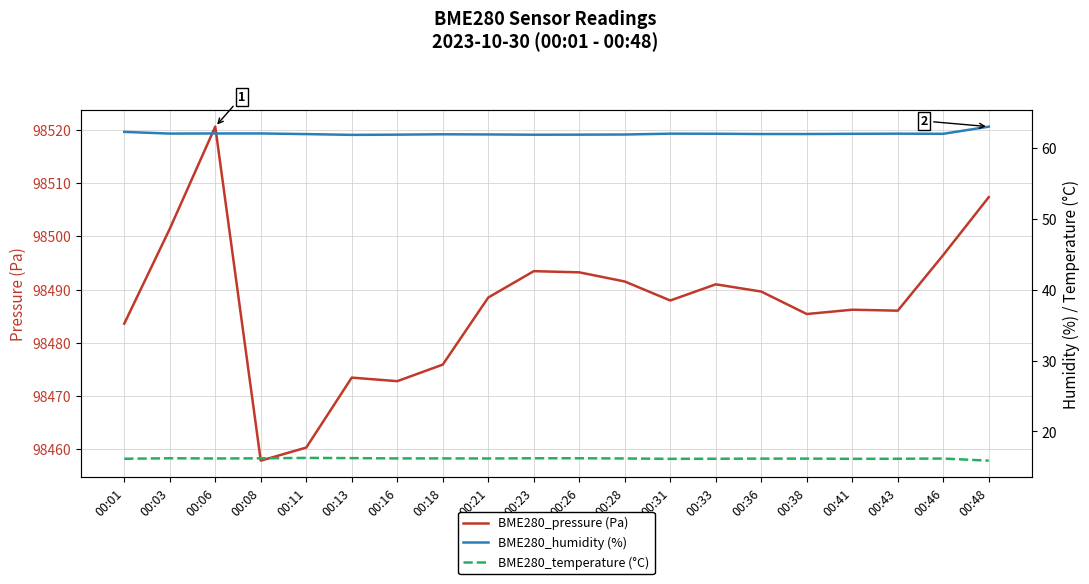

Is it true that BME280_temperature (°C) equals 27.7 at 00:13?

False